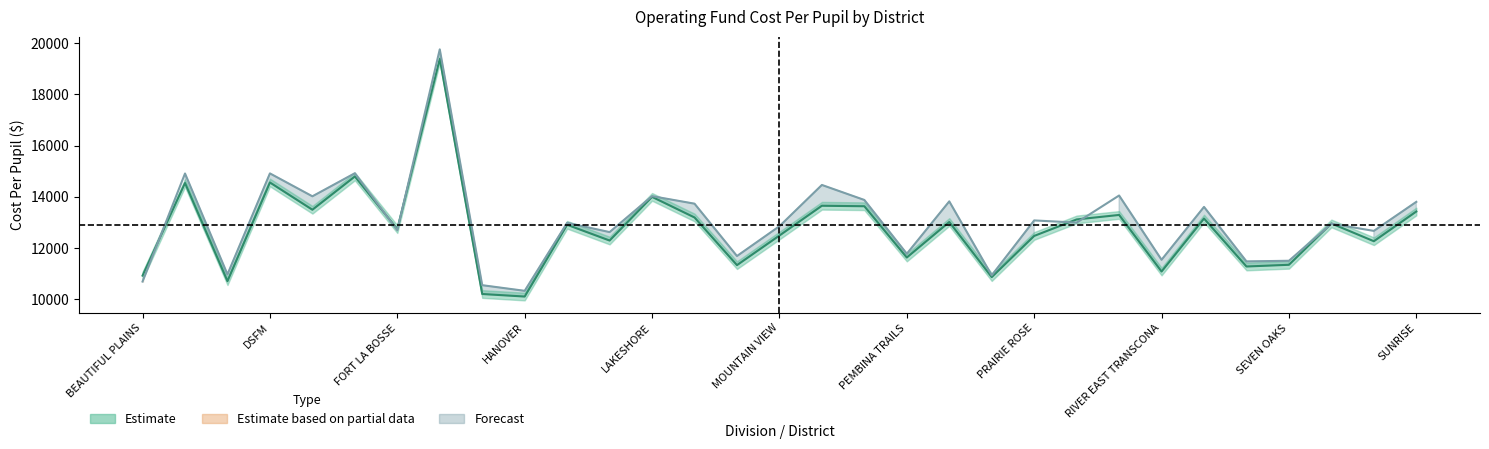

What value does the 2014/2015 Per Pupil series have at LOUIS RIEL, to the nearest 50?

11350